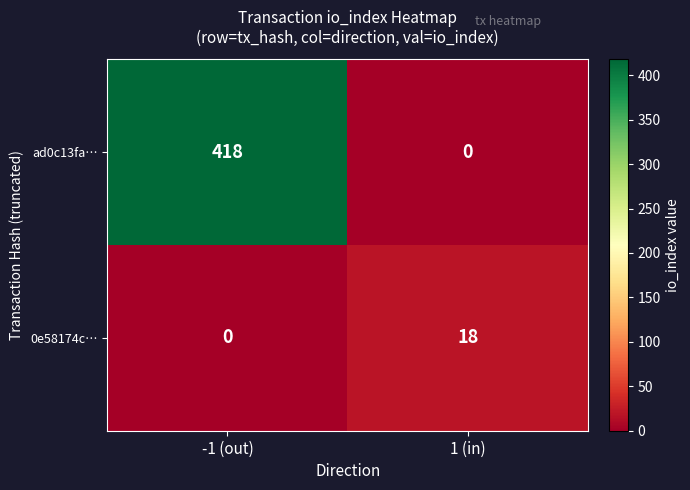

Reading right to left, what are all the values shown in this chart?

ad0c13fa…: 1 (in)=0	-1 (out)=418
0e58174c…: 1 (in)=18	-1 (out)=0